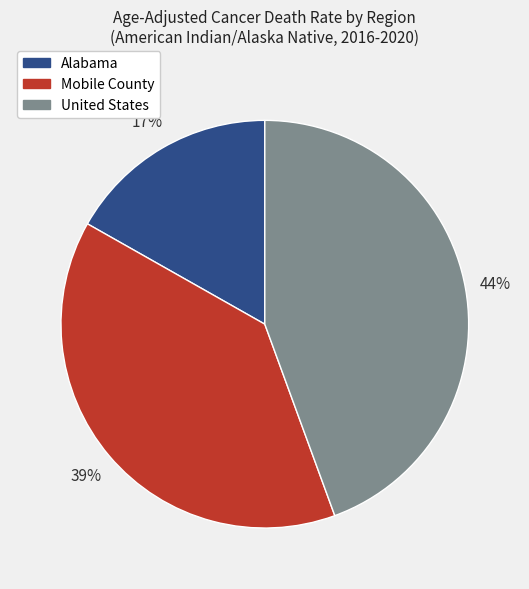

Is it true that Mobile County is 39% of the pie?

True